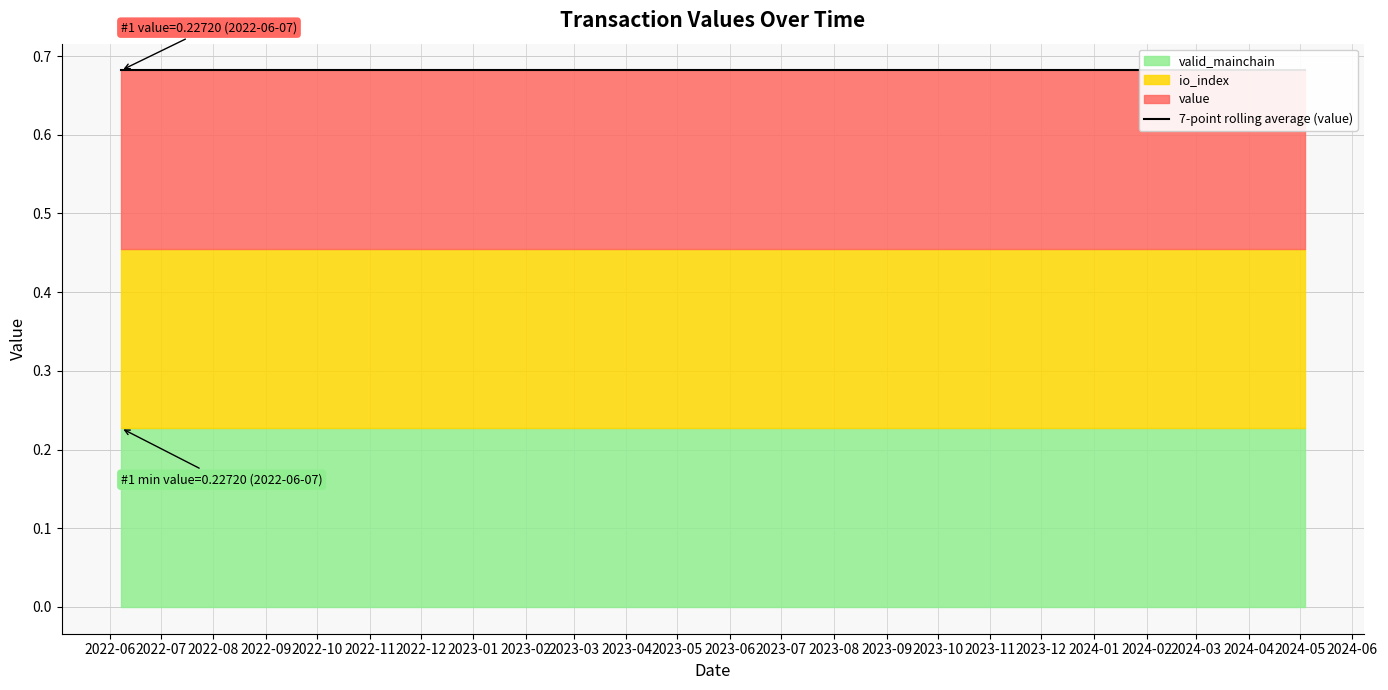

Count the number of categories in the chart.

24